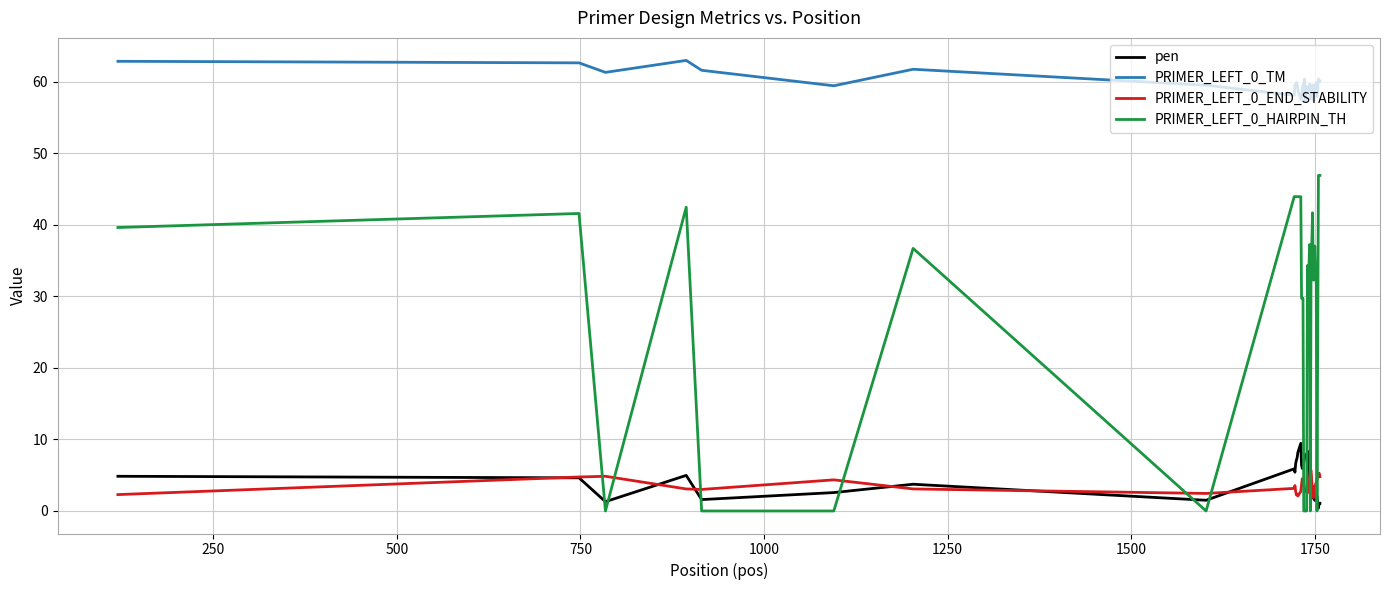

Is this an area chart (filled region under the line)?

No